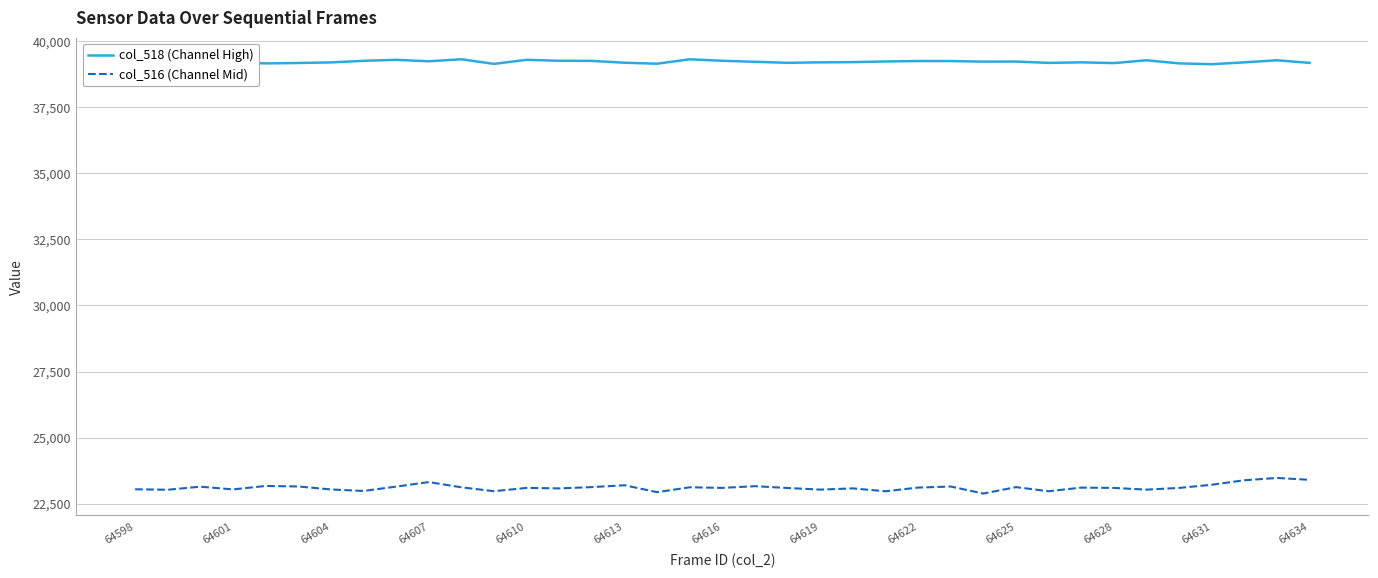

What is the sum of all col_518 (Channel High) values?

1451031